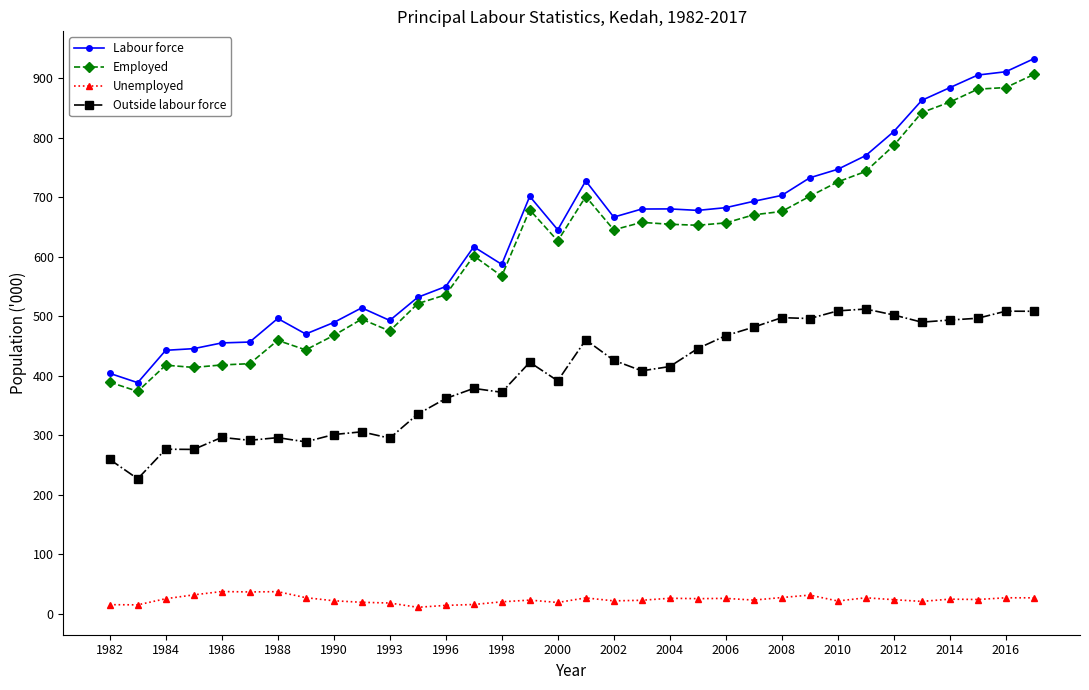

At how many categories does at least one series exceed 99?

34